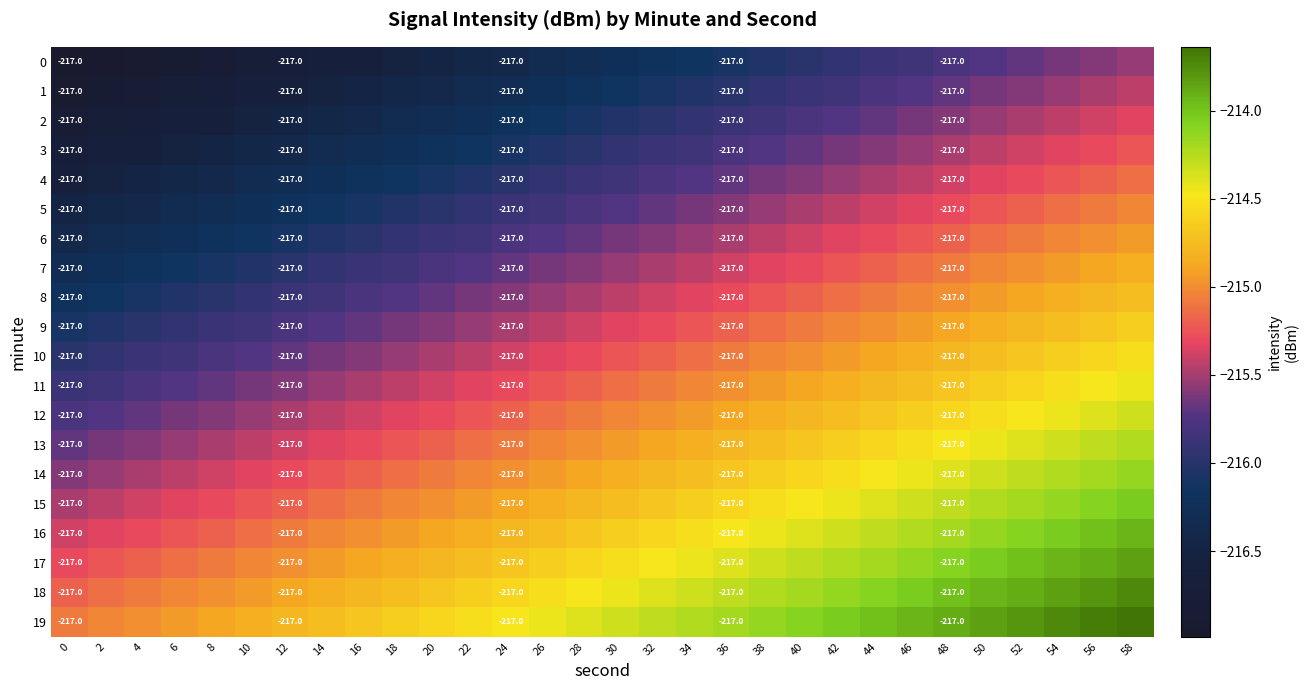

The 19 series shows -281.3 at 6. True or false?

False